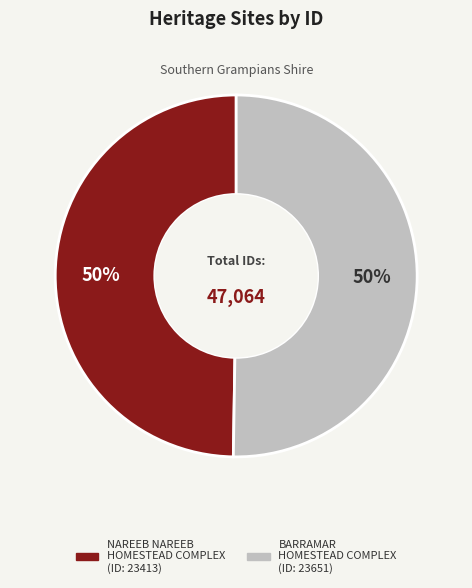

Is it true that BARRAMAR HOMESTEAD COMPLEX is 50% of the pie?

True